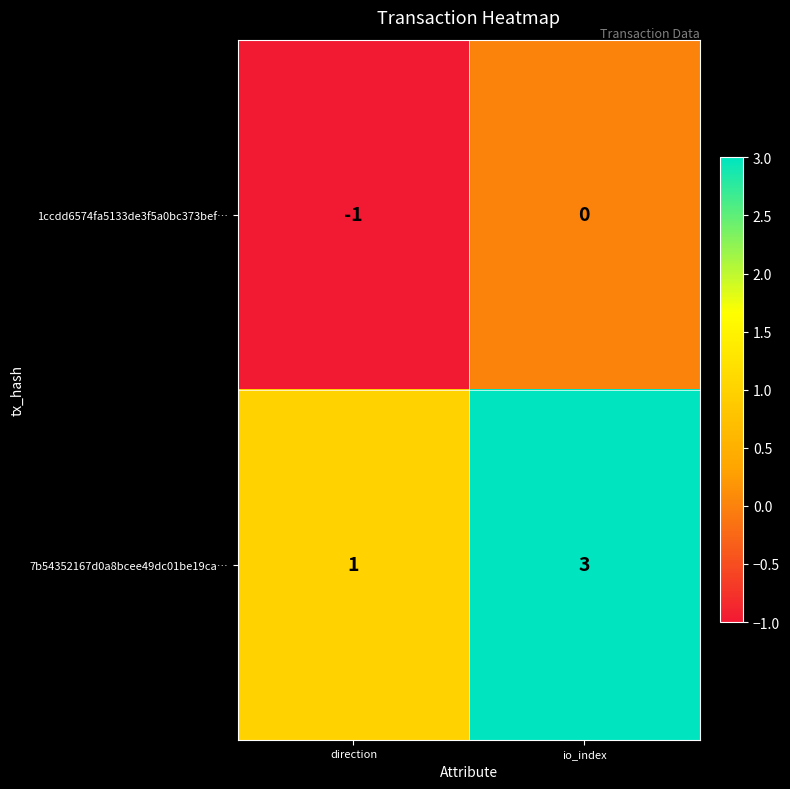

Is it true that 7b54352167d0a8bcee49dc01be19ca… equals 2 at direction?

False